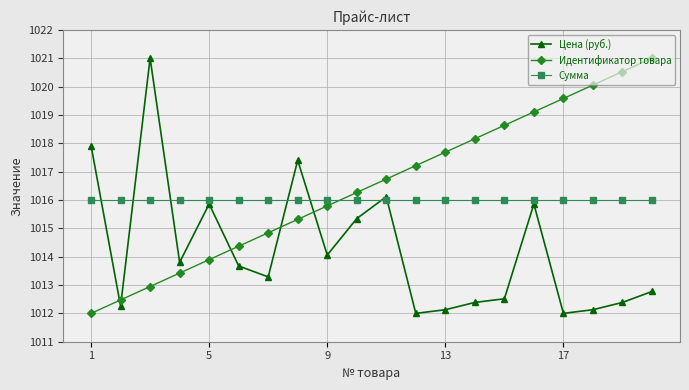

What is the value of the Цена (руб.) point at the 14th from the left?

1012.4